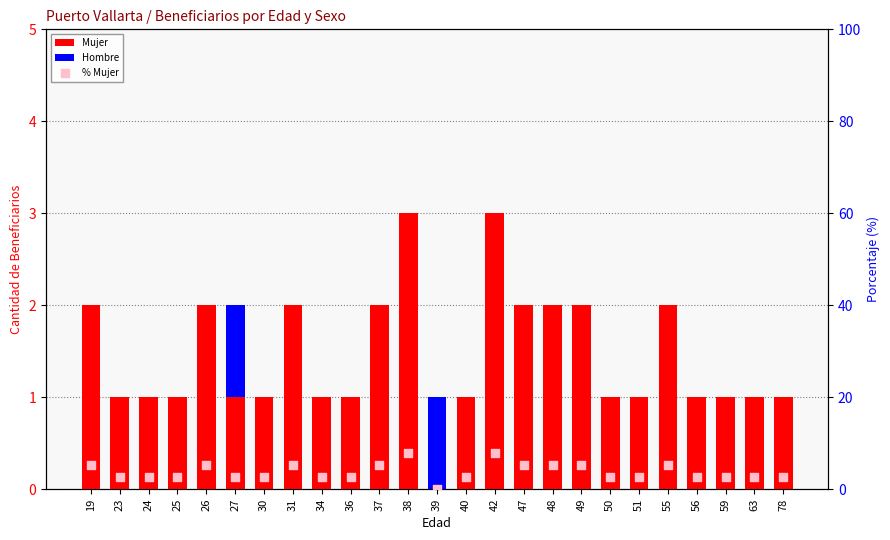

What is the total value across all series at 24?

3.6